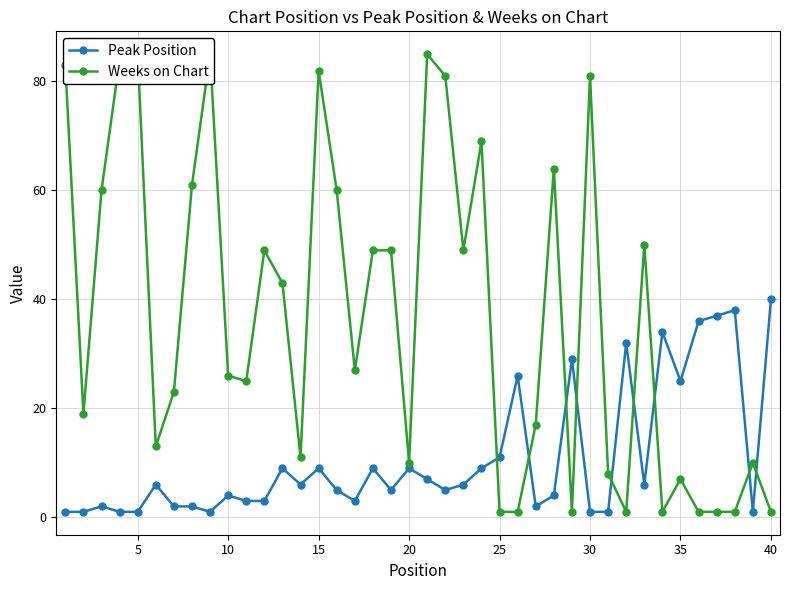

True or false: Peak Position has more than 0 interior local peaks.

True